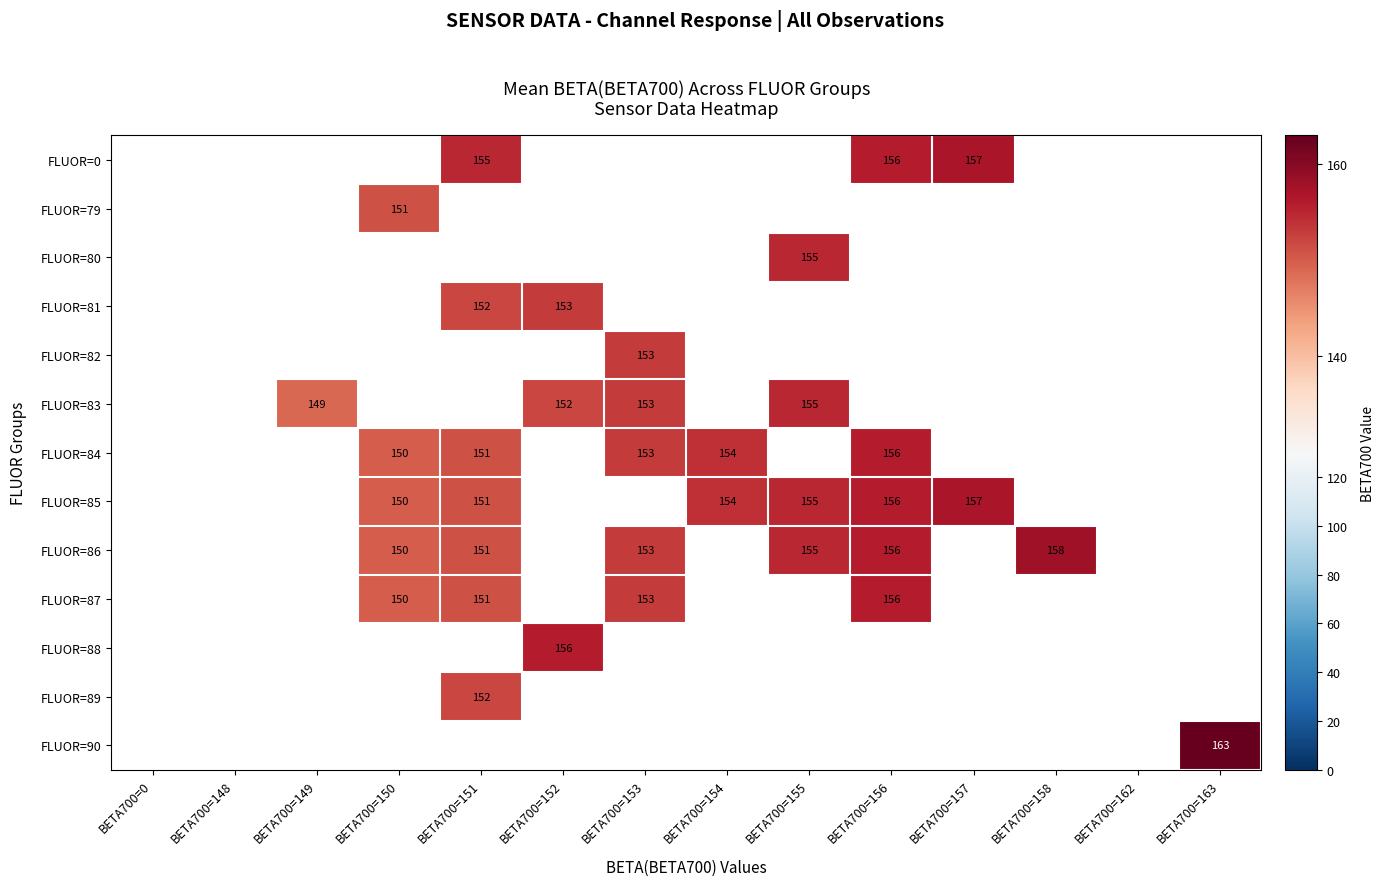

The value of FLUOR=83 at BETA700=153 is 153. True or false?

True